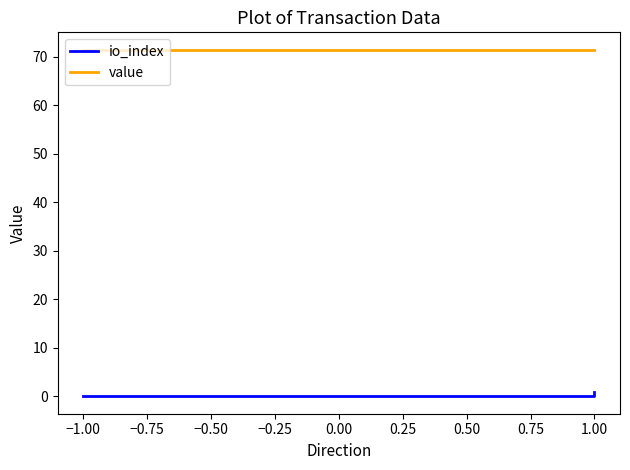

The value of io_index at 1.00 is 0.4. True or false?

False